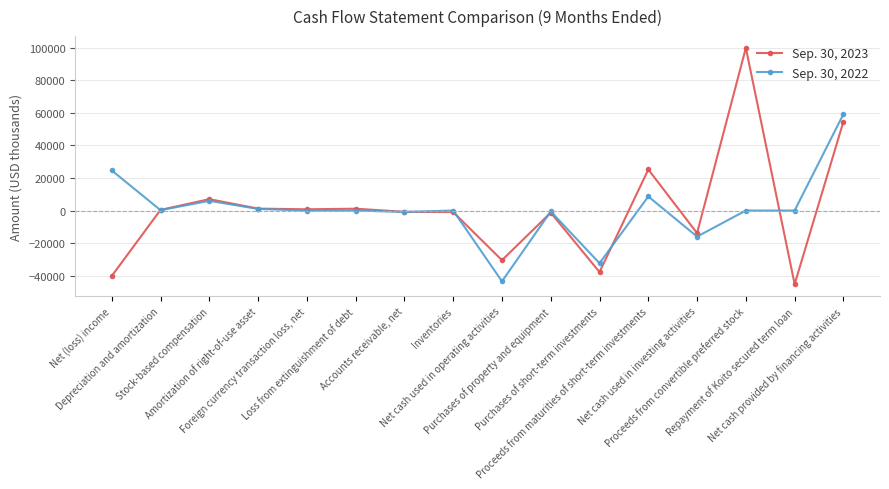

True or false: Sep. 30, 2022 and Sep. 30, 2023 cross at least once.

True